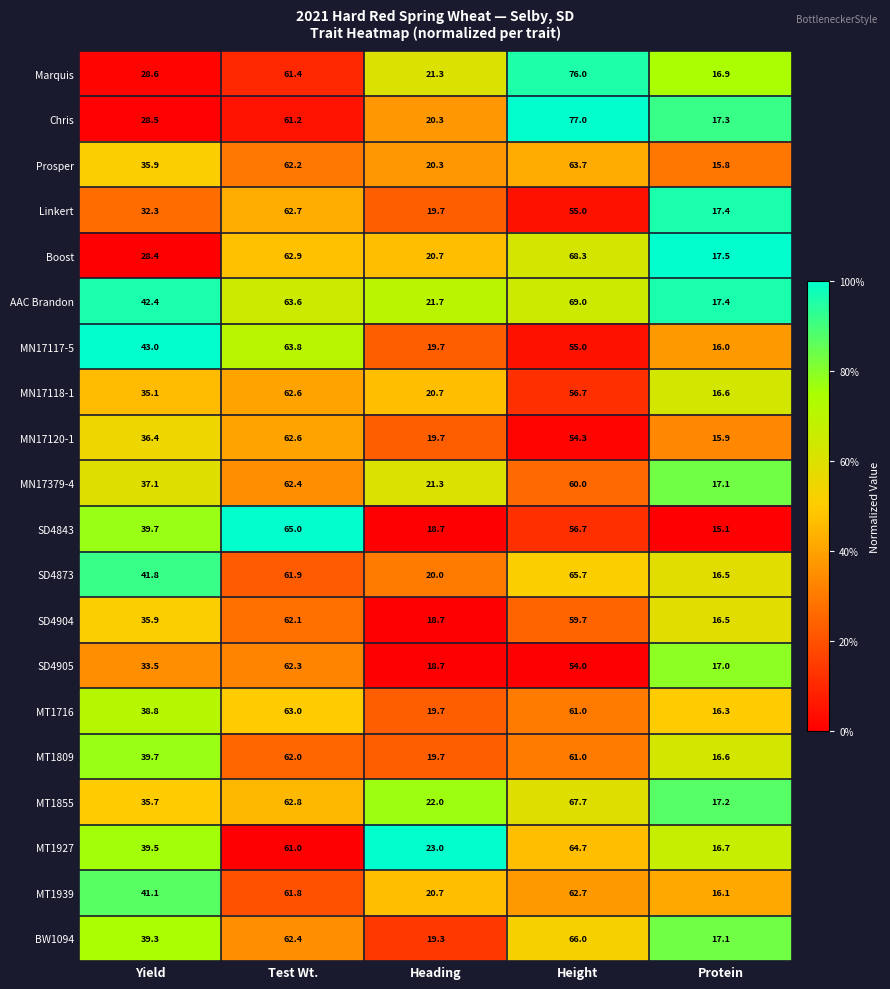

Which series has the largest range (max minus min)?

Chris